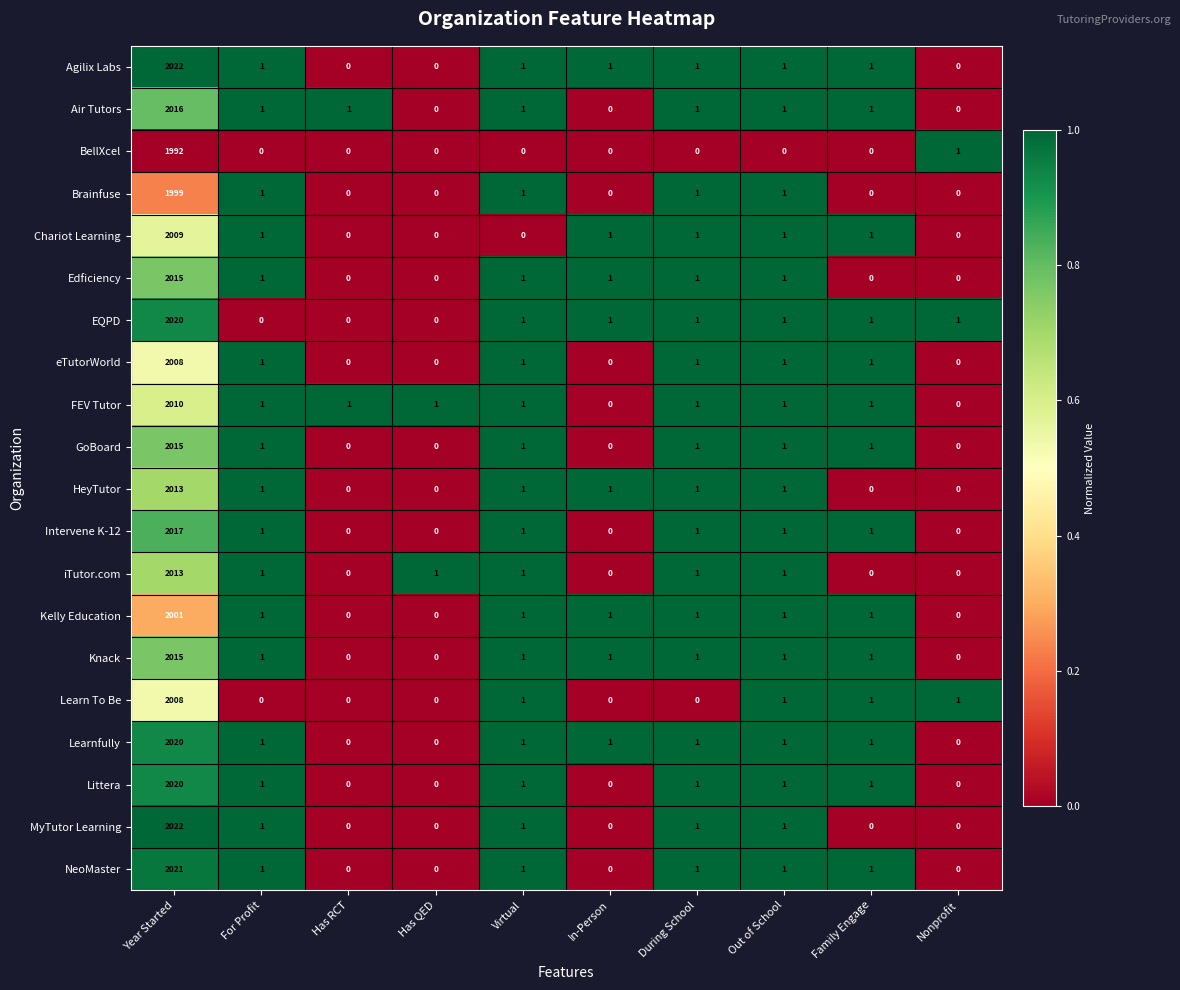

What is the sum of all HeyTutor values?

2018